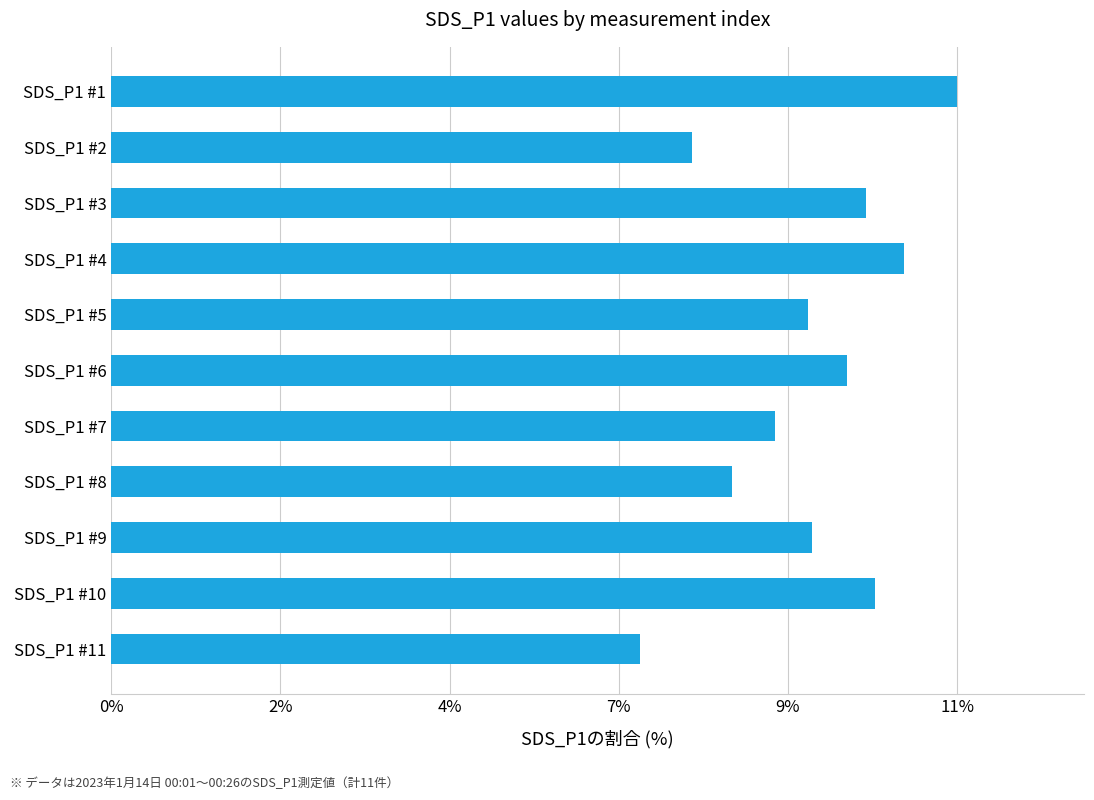

Are the bars horizontal?

Yes